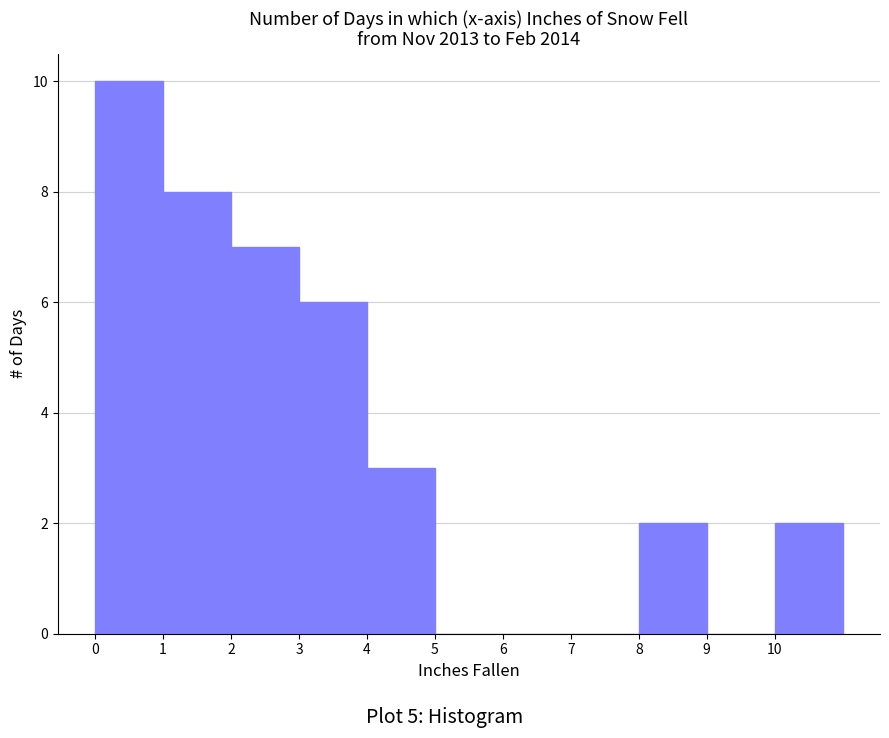

Reading left to right, list every bar in this chart as the range it spans on the x-axis followed by its height. The values are not printed on the chart, so give them approximately, as read against the axis.

0 to 1: 10
1 to 2: 8
2 to 3: 7
3 to 4: 6
4 to 5: 3
5 to 6: 0
6 to 7: 0
7 to 8: 0
8 to 9: 2
9 to 10: 0
10 to 11: 2